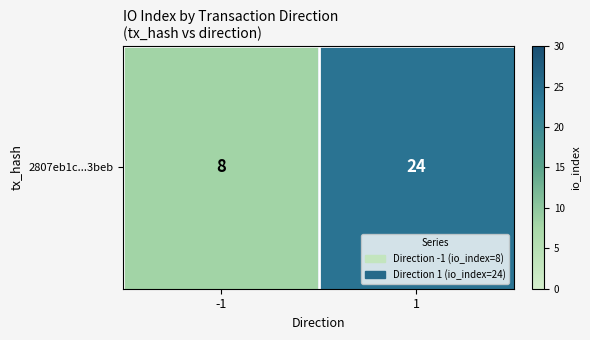

What is the sum of the values at -1 and 1?

32